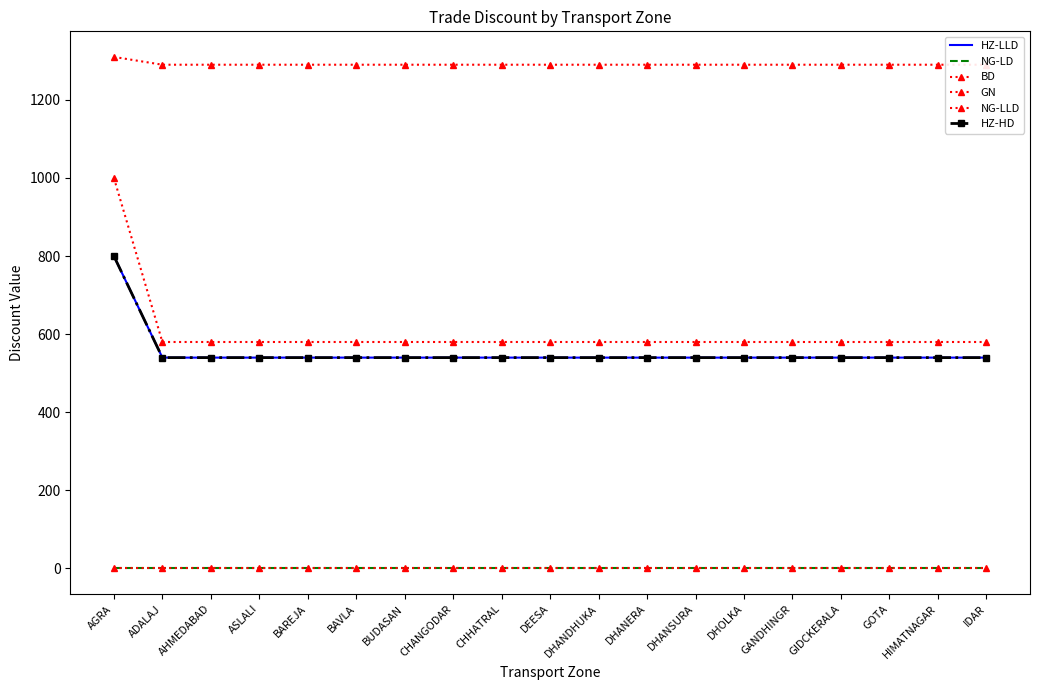

At which category is the sum across all series the highest?

AGRA